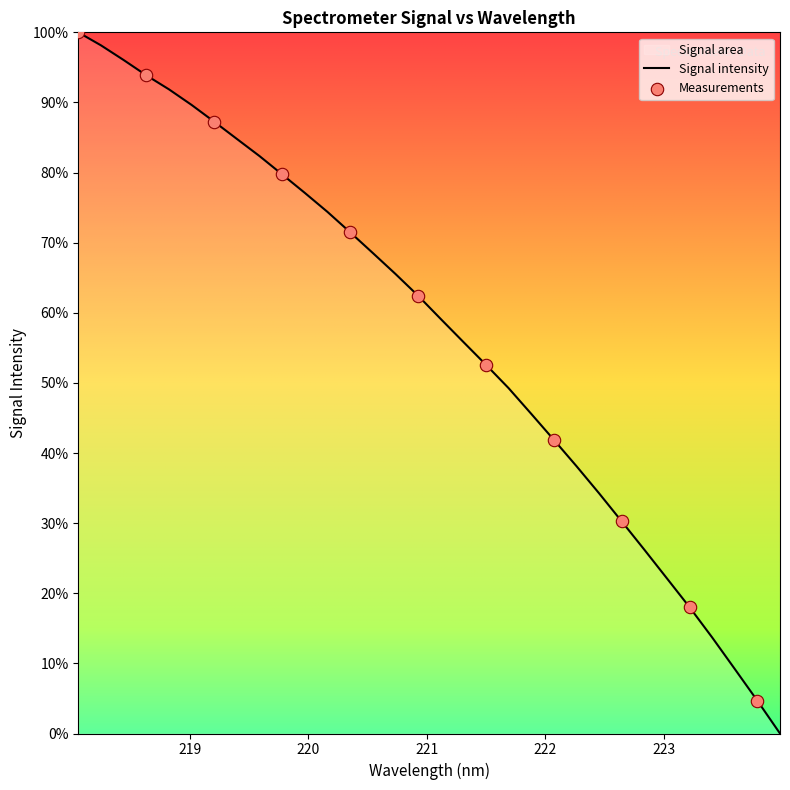

What is the maximum value shown in the chart?

100.0